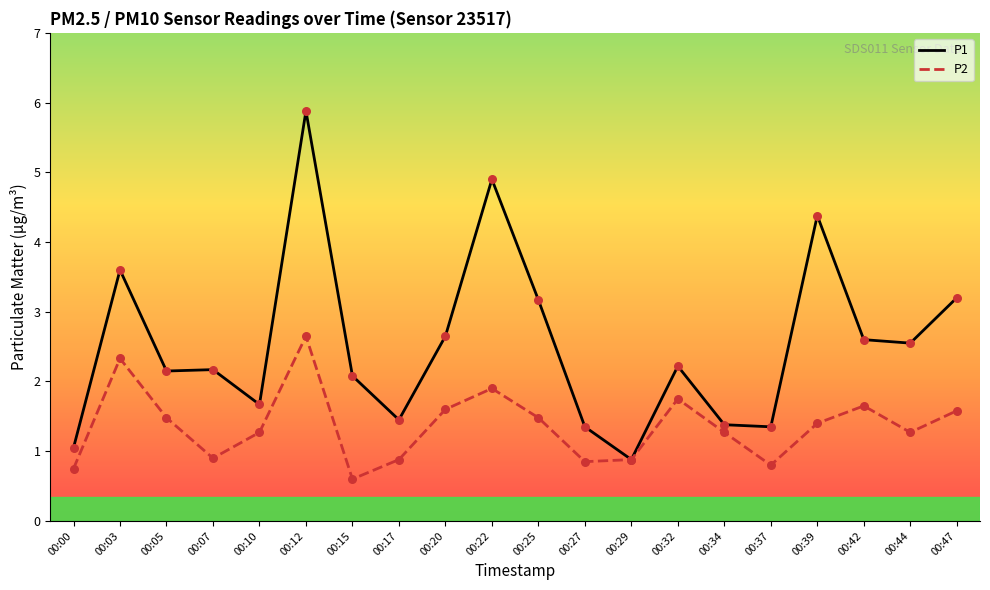

At which category is the sum across all series the highest?

00:12